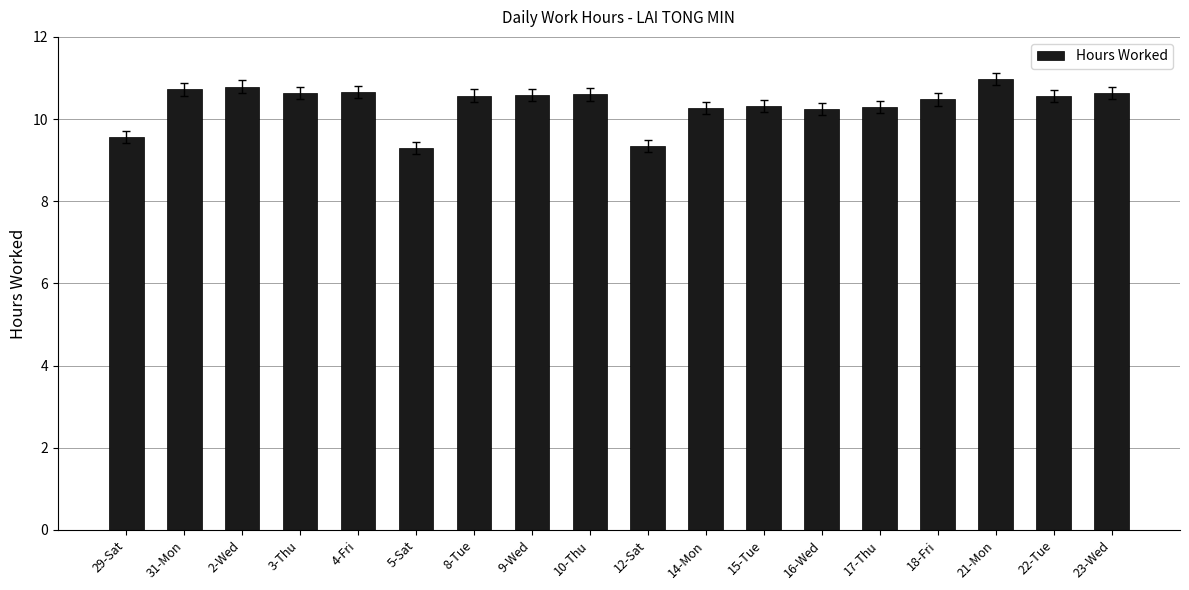

What is the smallest value displayed?

9.3